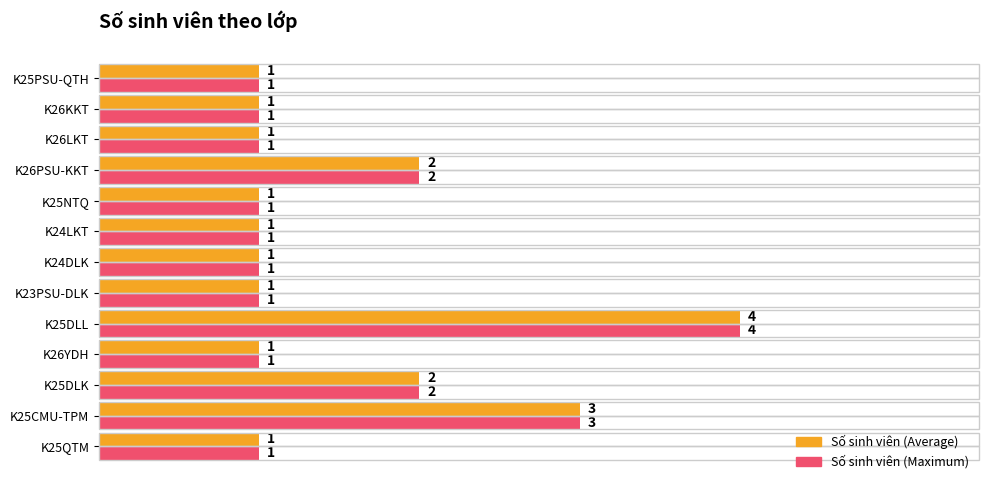

At which category is the sum across all series the highest?

K25DLL